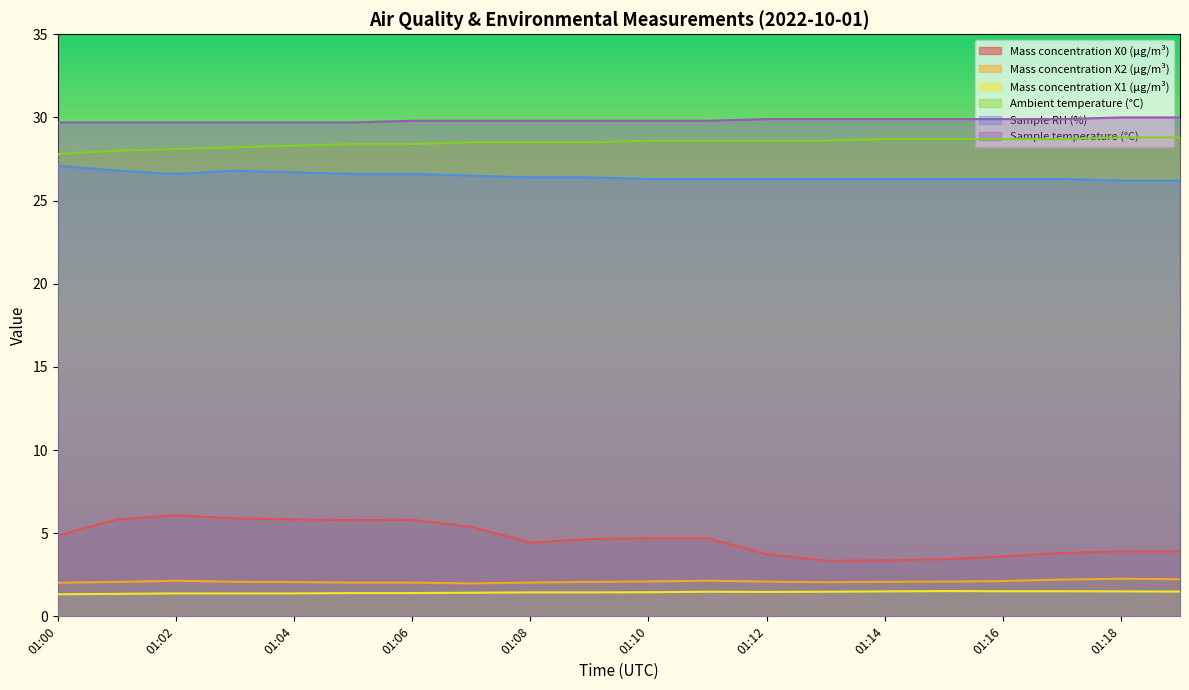

Rank the series at 01:11 from lowest to highest value.

Mass concentration X1 (μg/m³), Mass concentration X2 (μg/m³), Mass concentration X0 (μg/m³), Sample RH (%), Ambient temperature (°C), Sample temperature (°C)